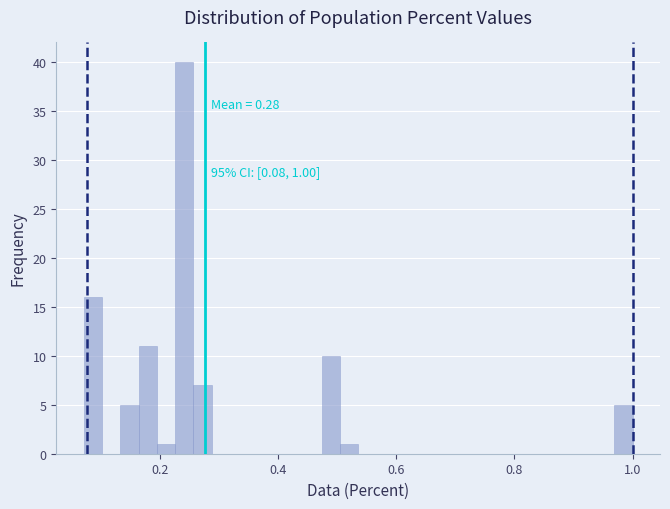

Read against the x-axis, roughly where is the centre of the tallest bar?

0.24